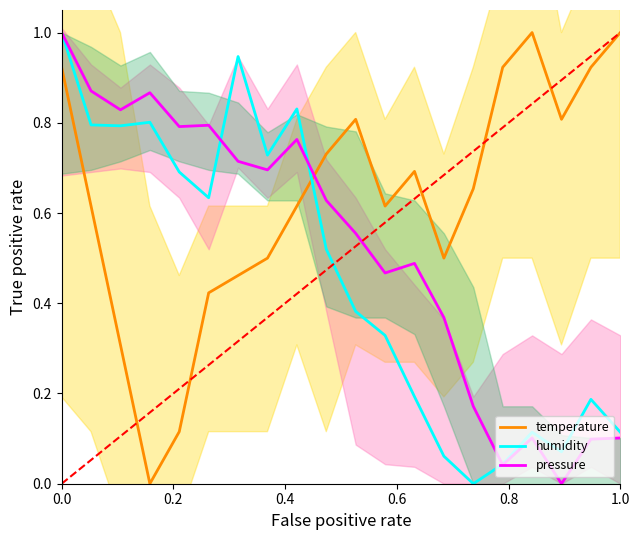

How many intersections are there between pressure and temperature?

1